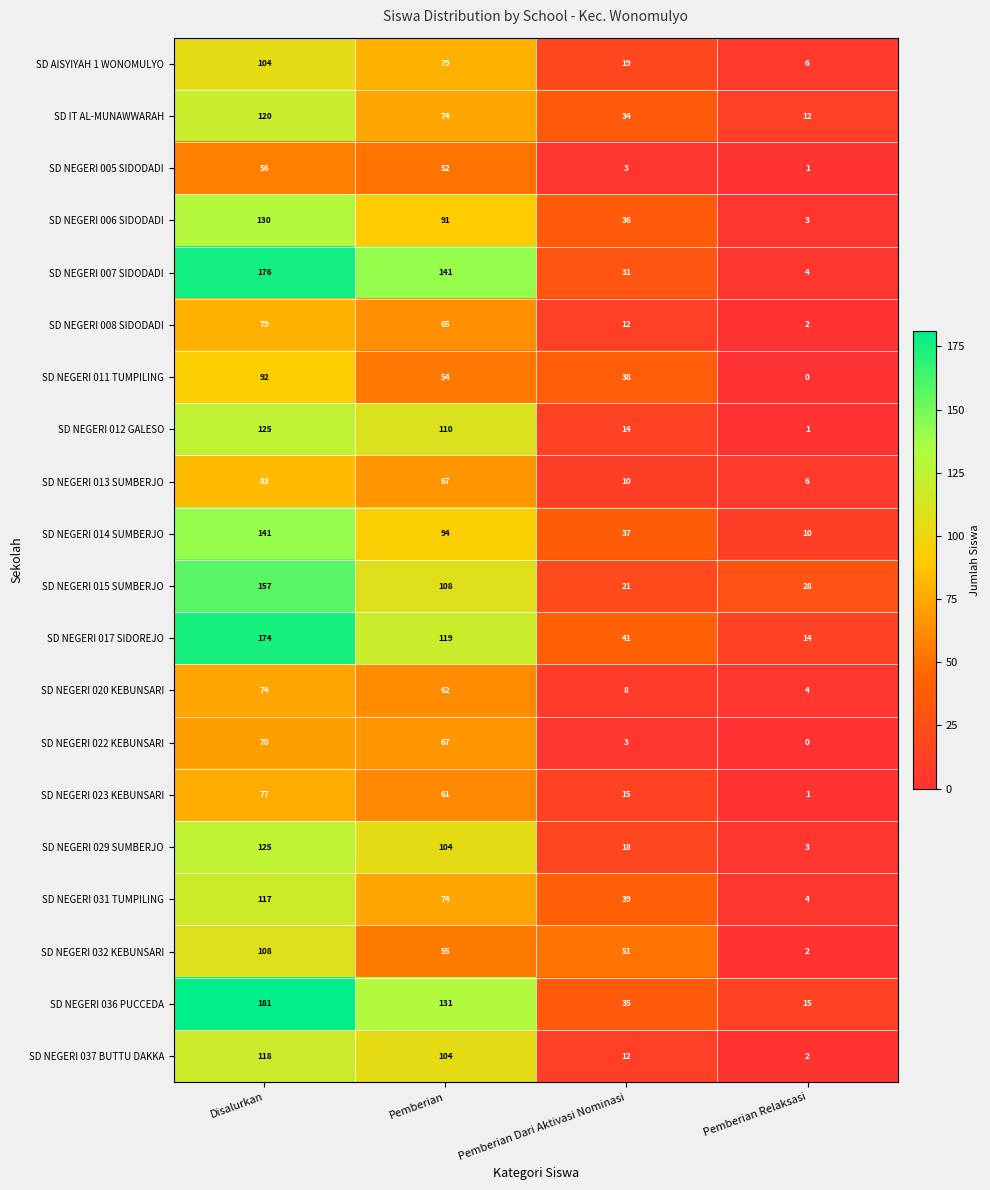

At which category does the chart reach its peak across all series?

Disalurkan